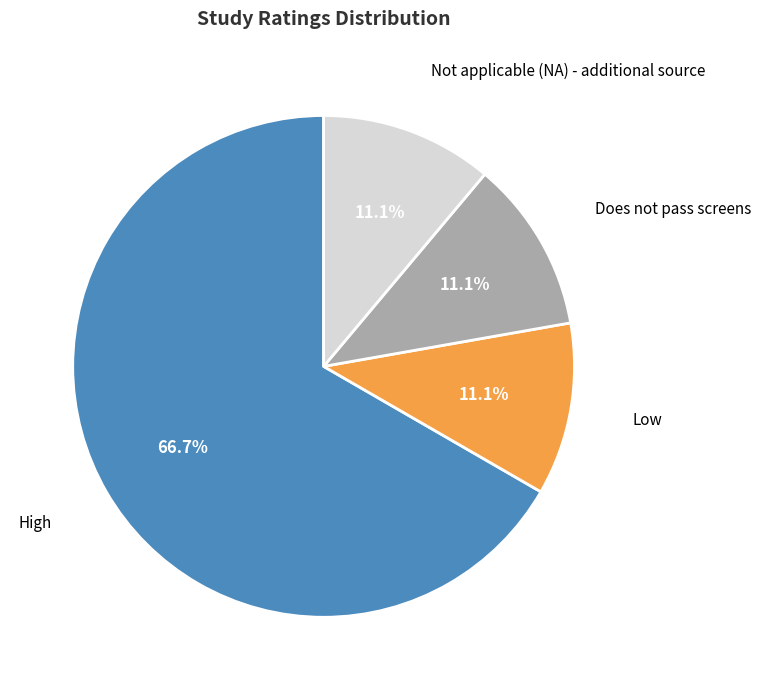

Rank the categories by value from highest to lowest.

High, Low, Does not pass screens, Not applicable (NA) - additional source